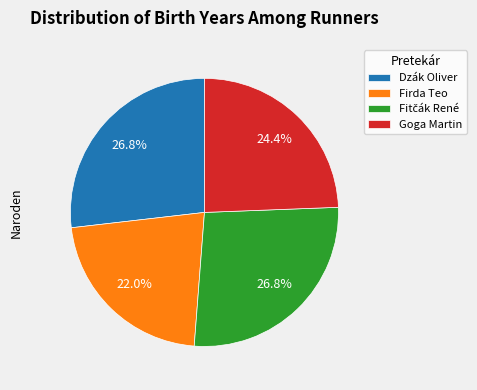

How many slices are in this pie chart?

4